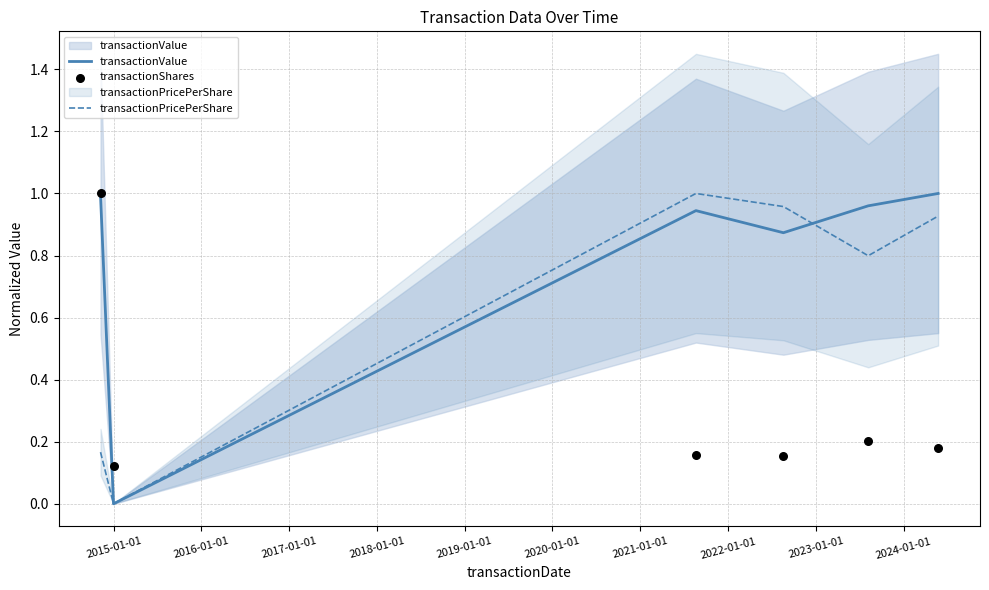

Which series has the largest total across all categories?

transactionValue